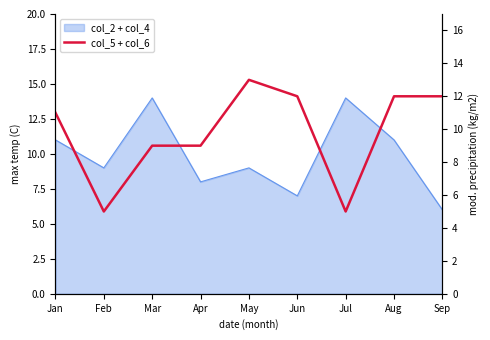

At which category does the data reach its first local peak?

May